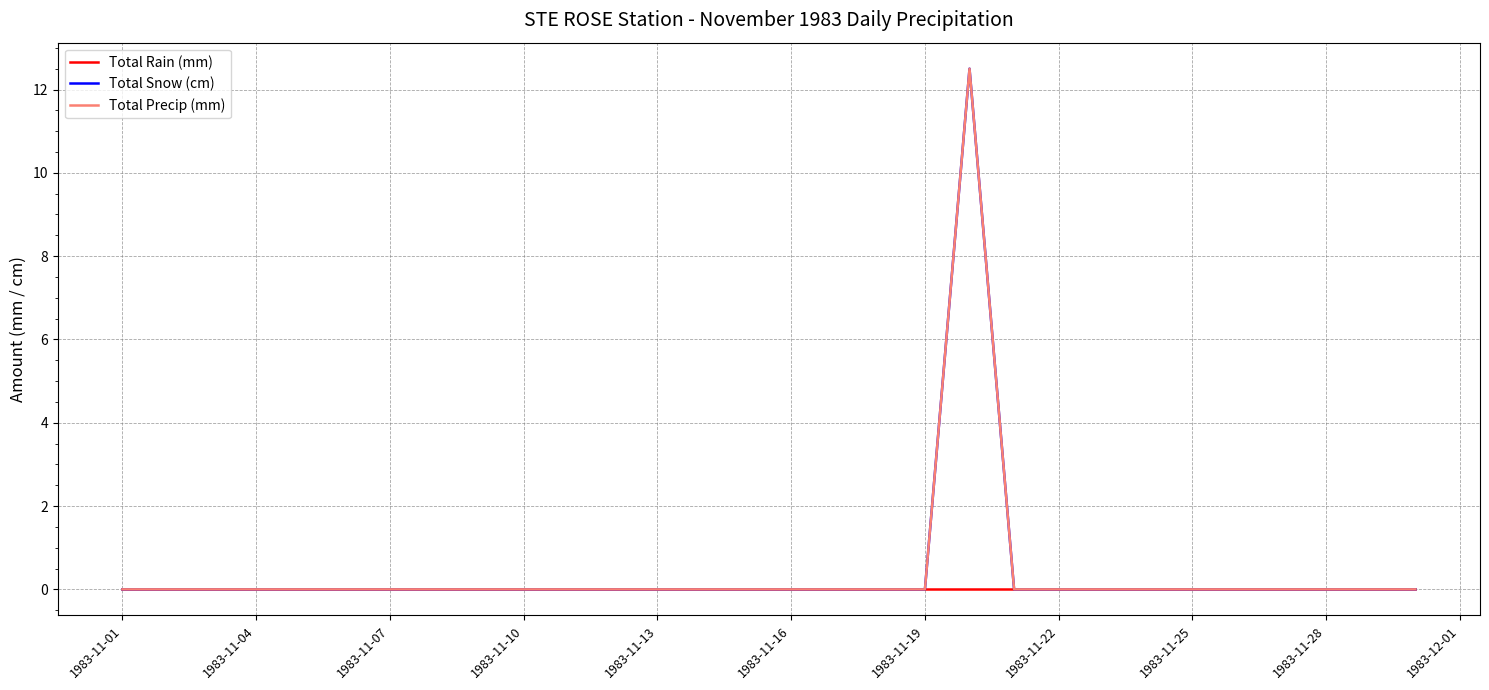

In Total Snow (cm), how many points are higher than both neighbors (excluding endpoints)?

1